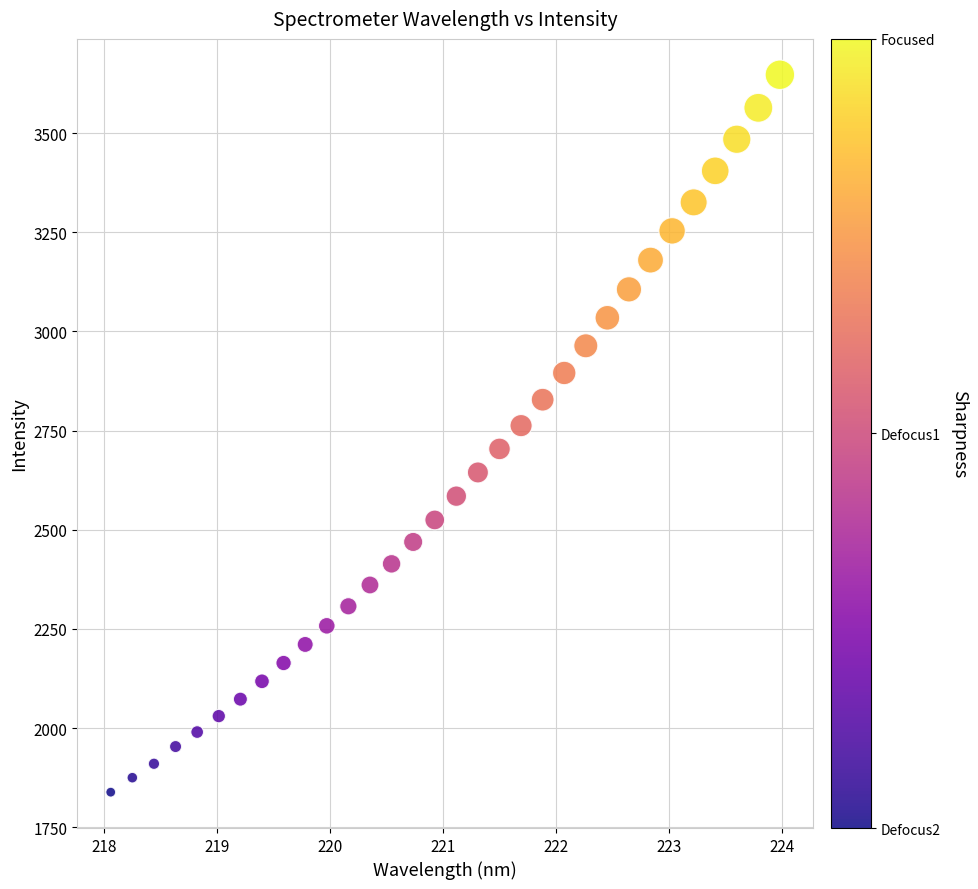

What is the range of Y values (max minus min)?

1808.5